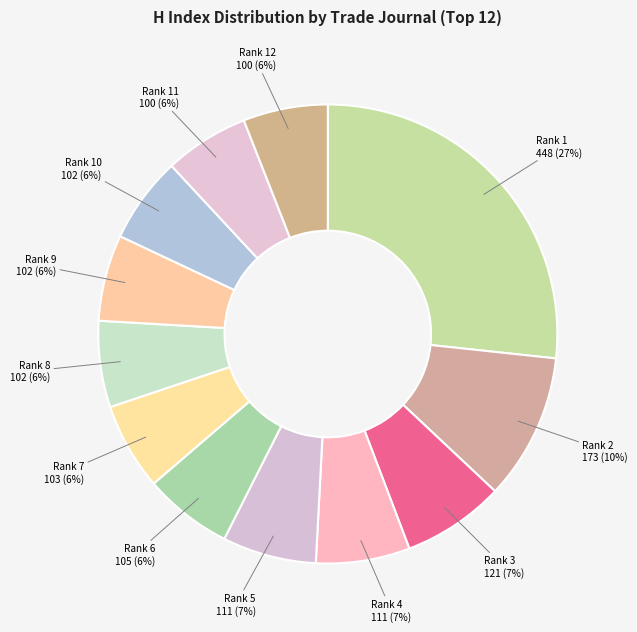

What percentage is the Rank 1 448 (27%) slice, to the nearest percent?

27%